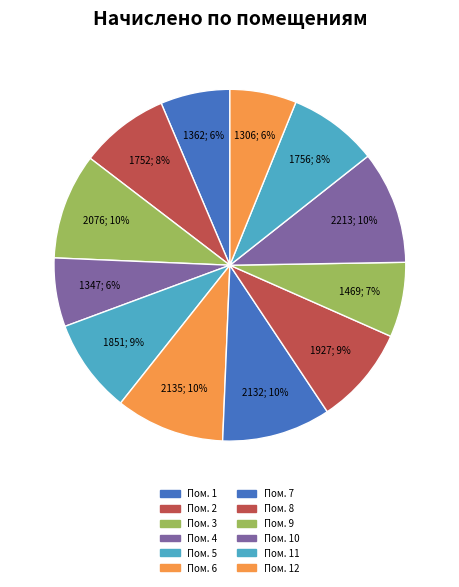

How many slices are in this pie chart?

12